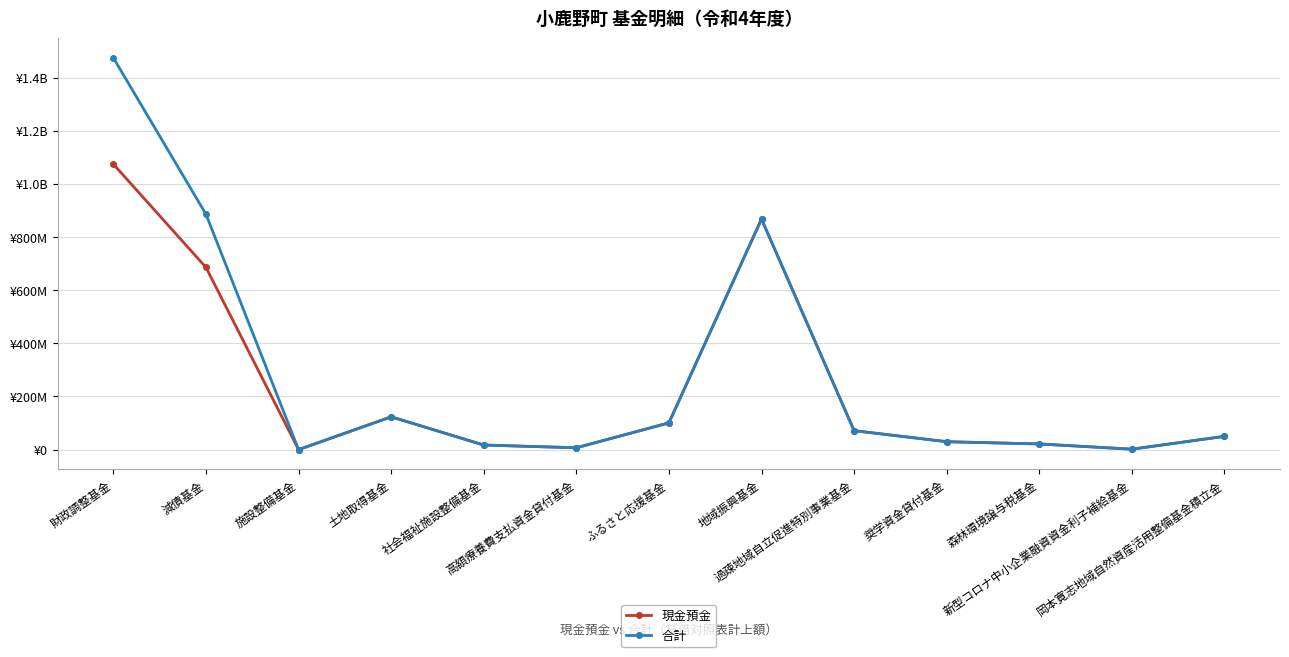

At which label does 現金預金 reach its peak?

財政調整基金